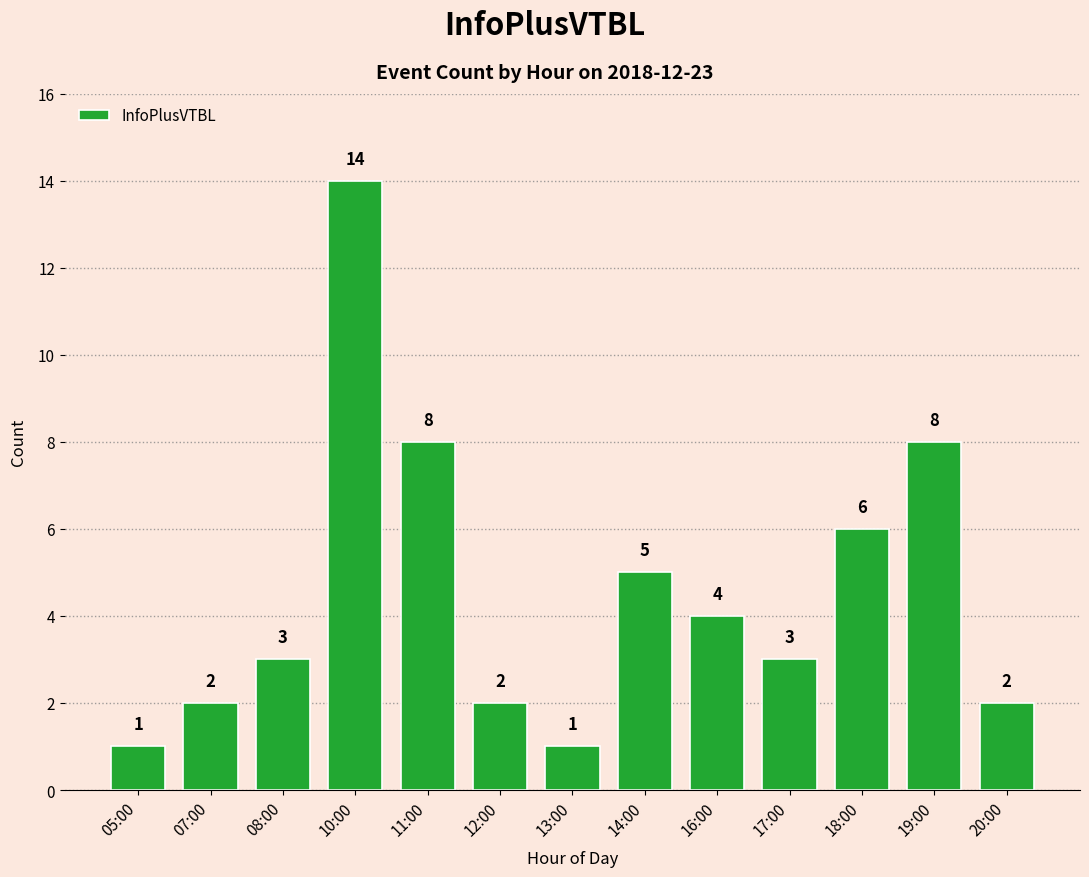

What is the greatest value displayed?

14